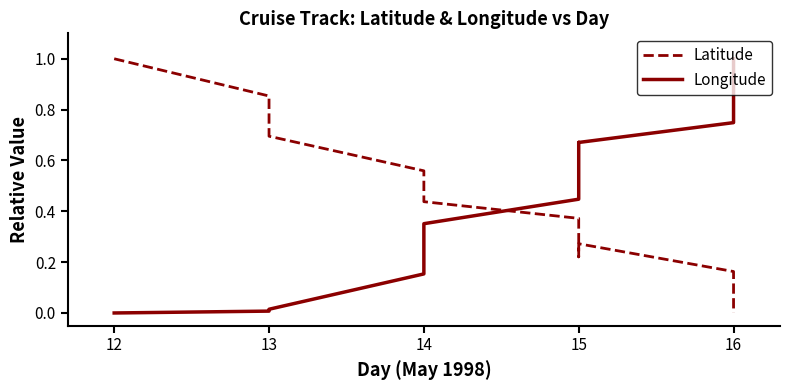

Count the number of data series in this chart.

2